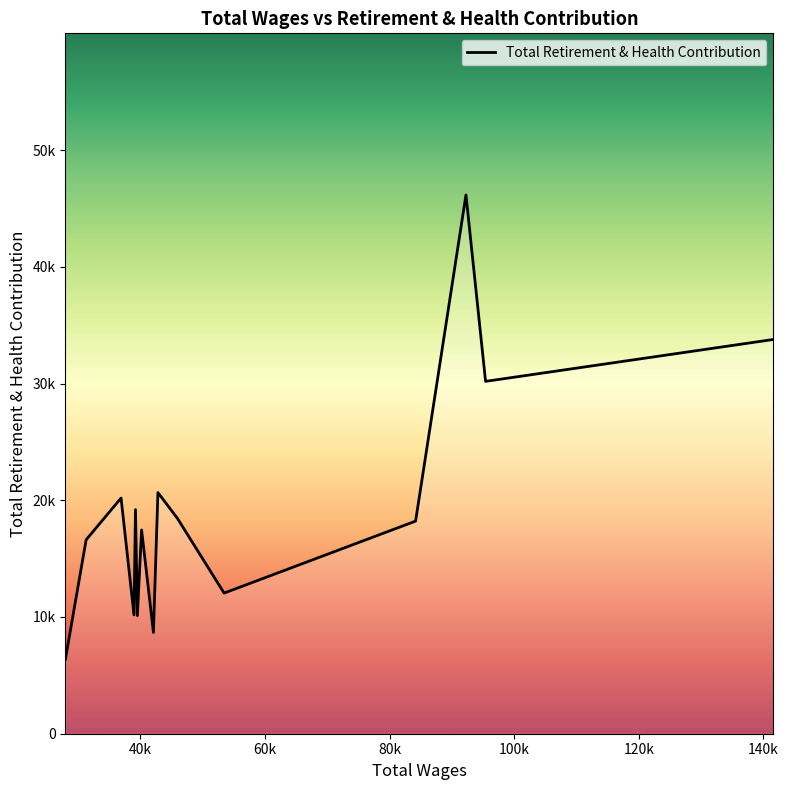

Does the chart display data point markers on the line(s)?

No